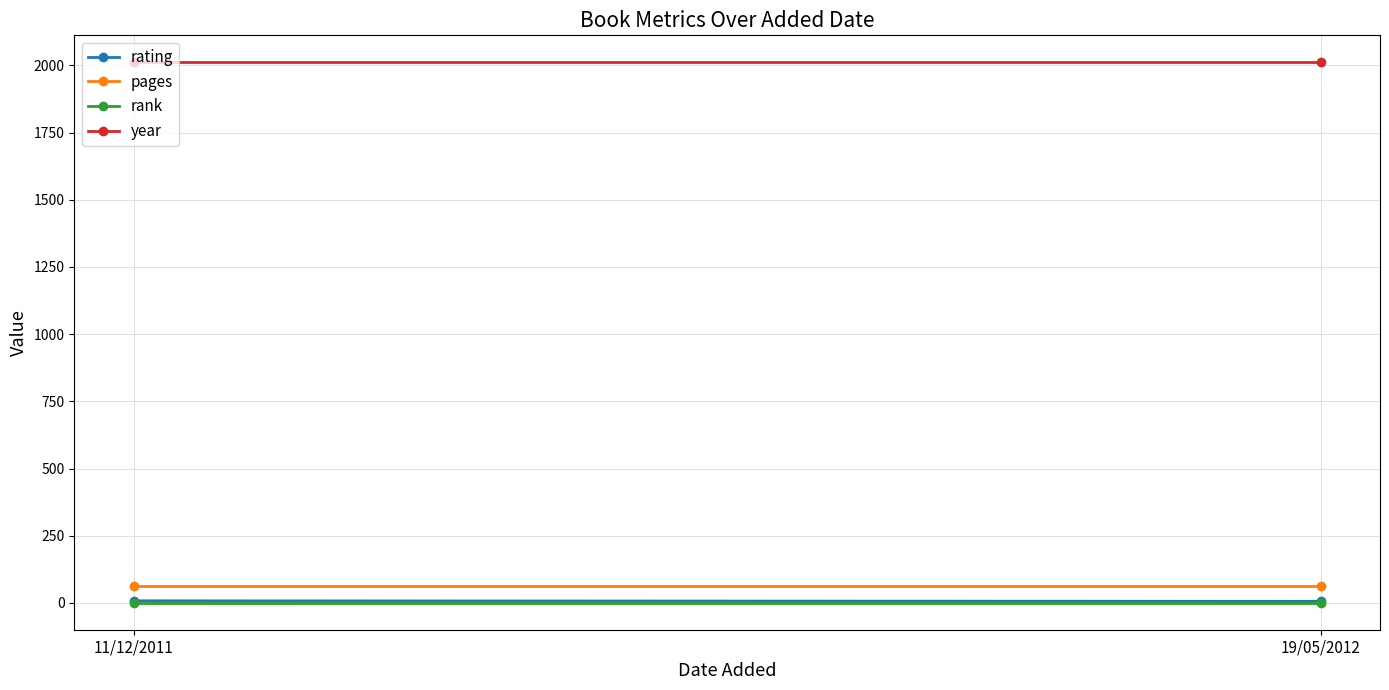

Which series has the widest spread of values?

rating